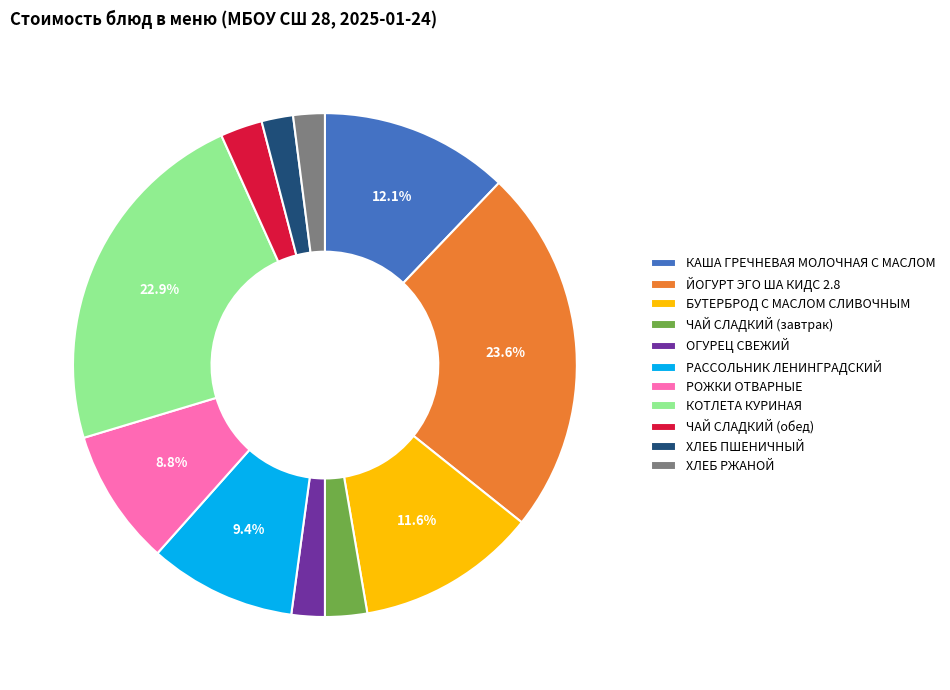

Is it true that ЧАЙ СЛАДКИЙ (обед) is 3% of the pie?

True